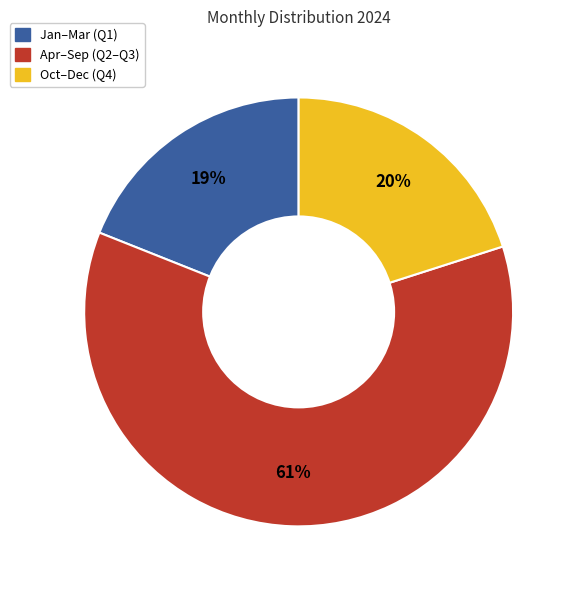

Is there any slice that represents more than half of the pie?

Yes